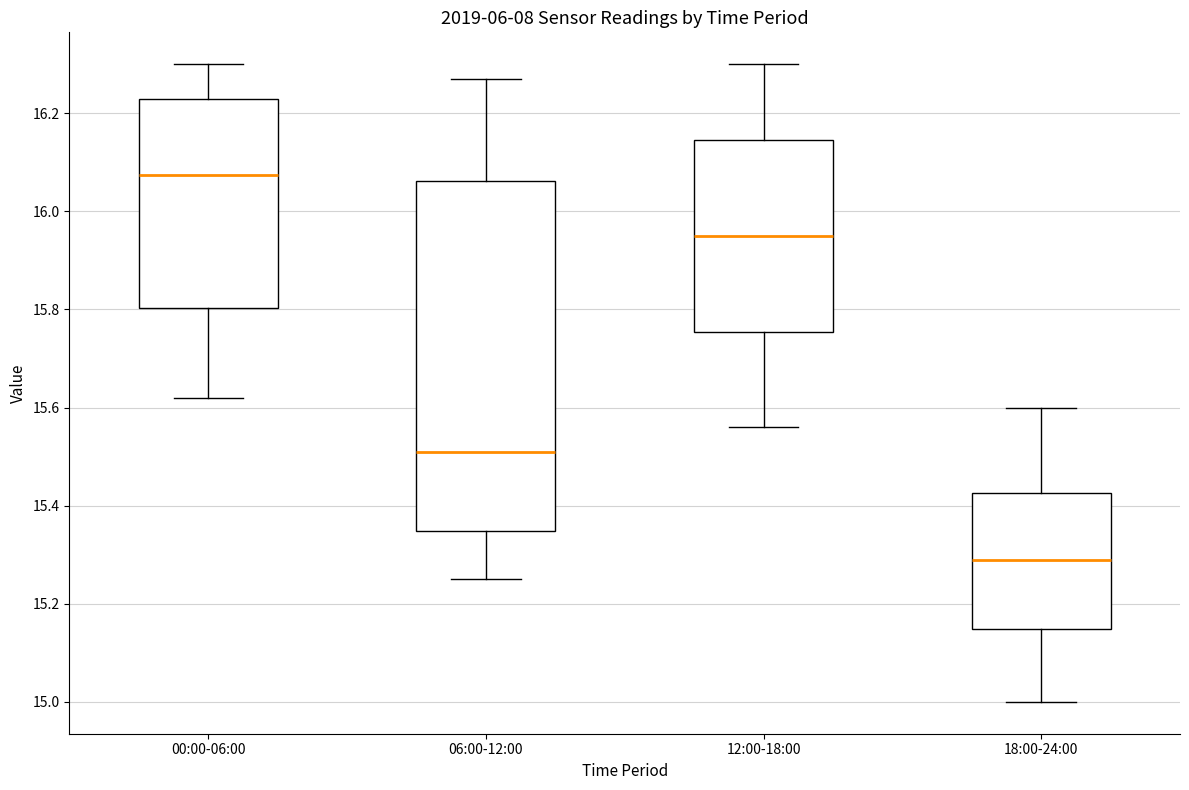

Which box has the highest median line?

00:00-06:00